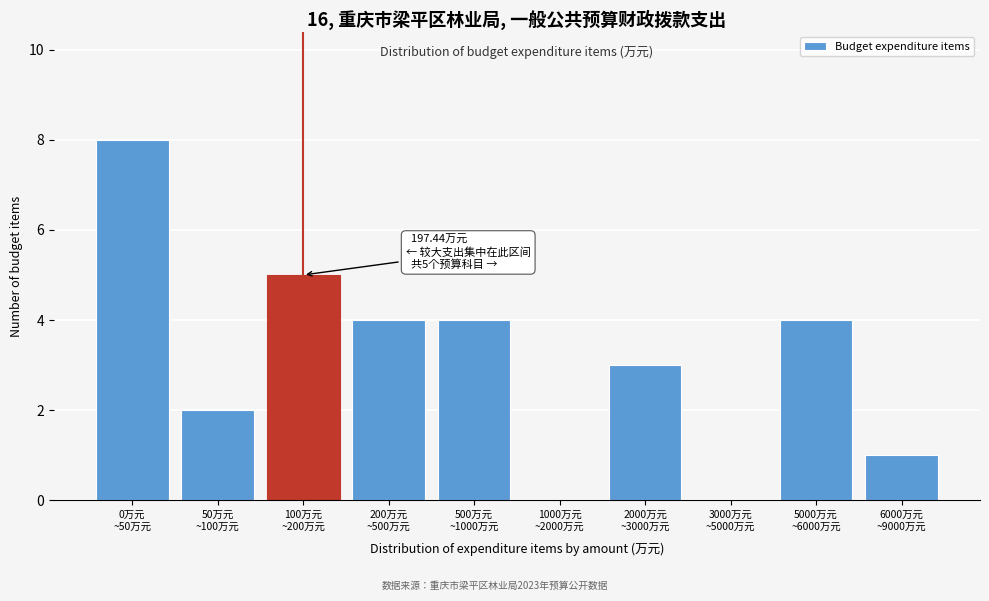

What is the maximum value shown in the chart?

8